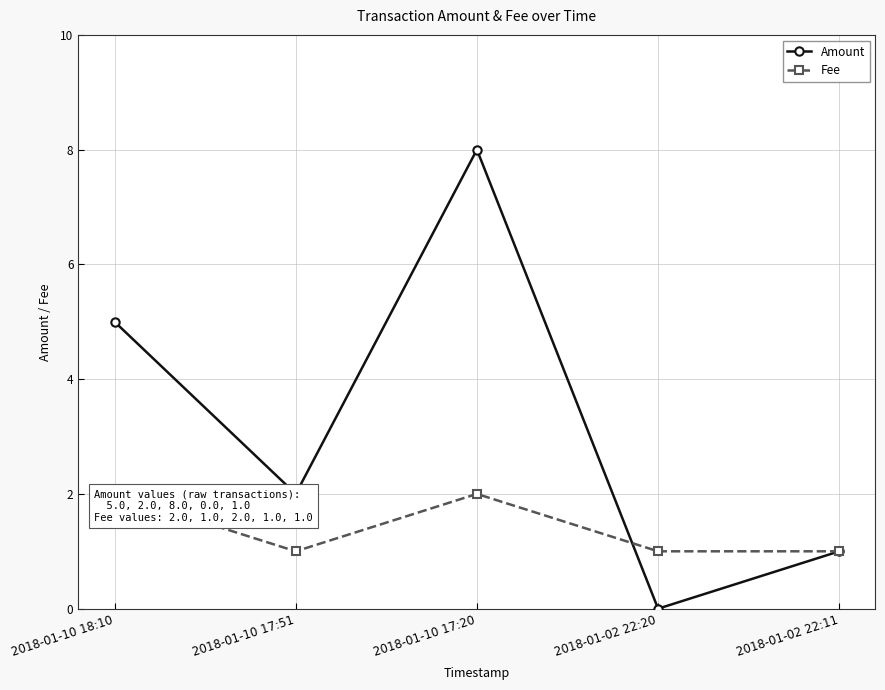

Which series has the widest spread of values?

Amount